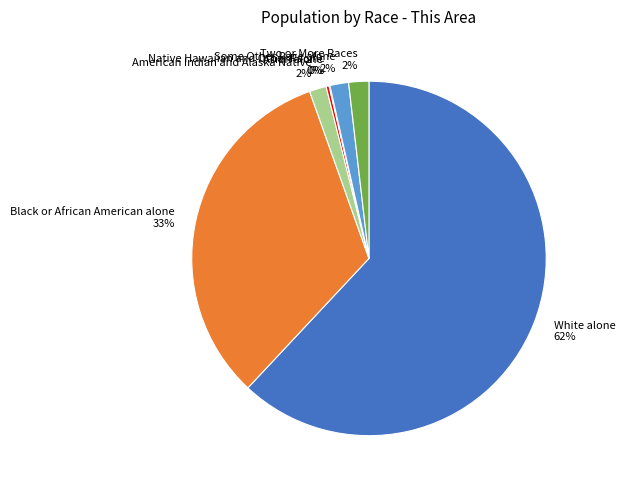

Does any single category account for the majority?

Yes